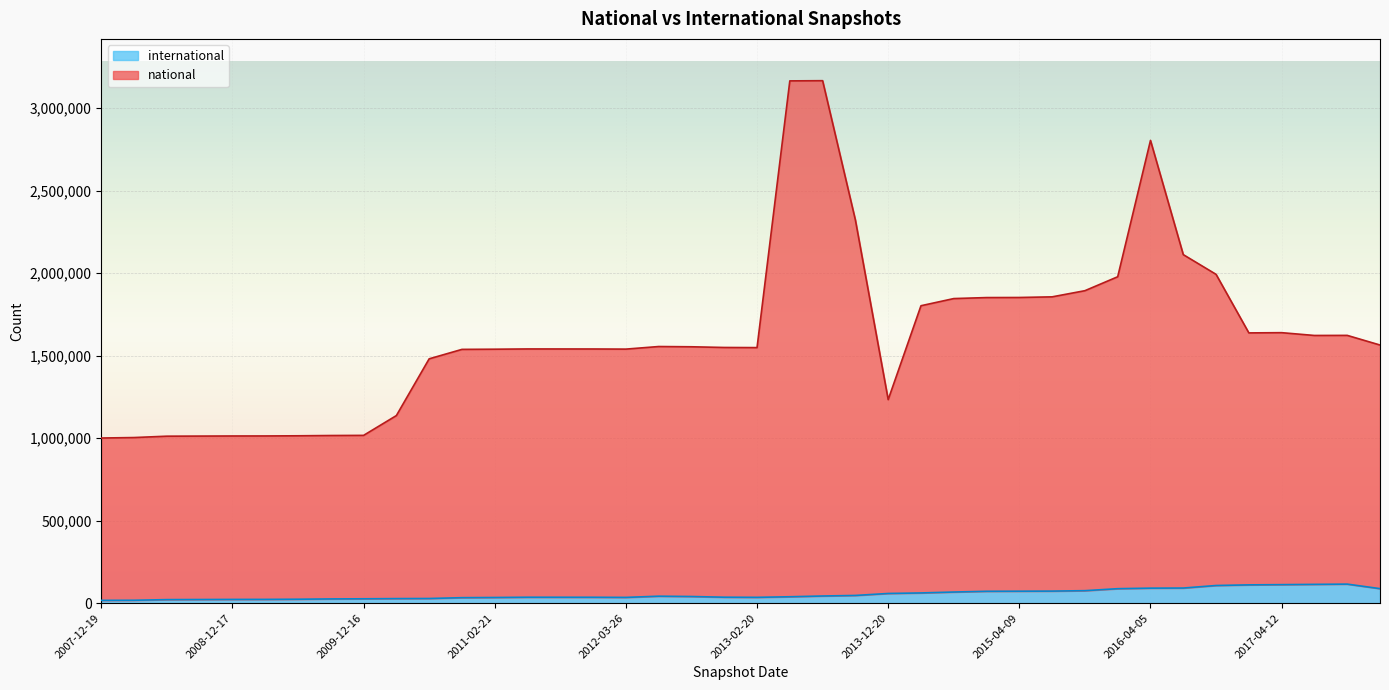

What position from the right is 2014-03-28?

15